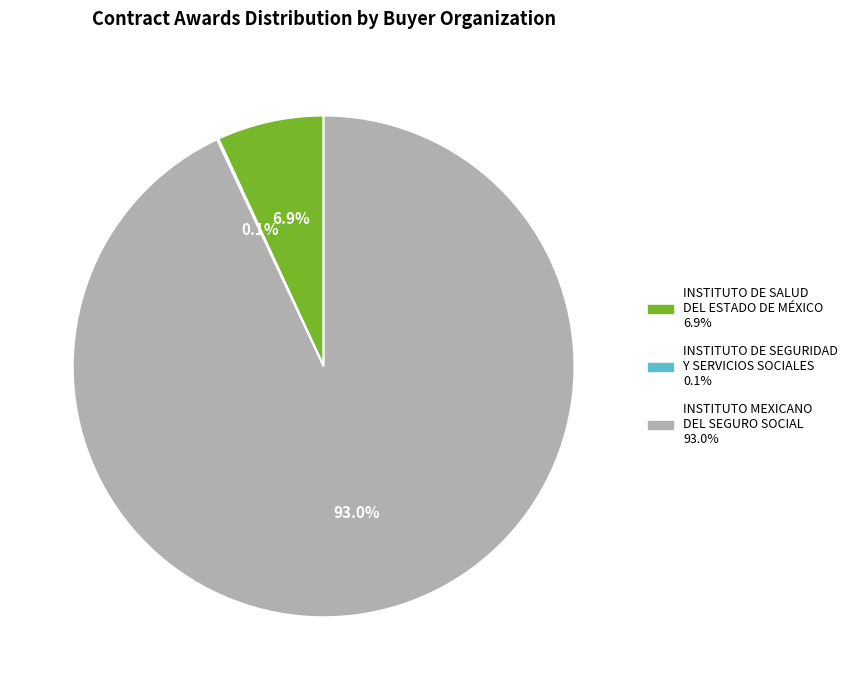

Is there a majority slice in this chart?

Yes